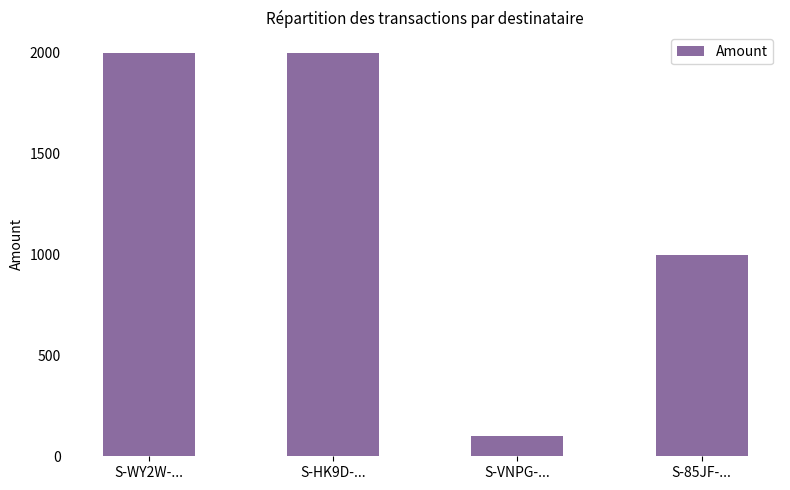

What is the change in value from S-VNPG-... to S-85JF-...?

+899.5